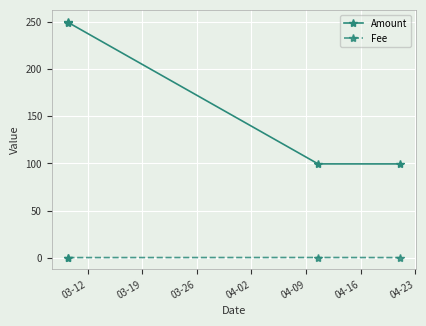

Which series has the largest range (max minus min)?

Amount